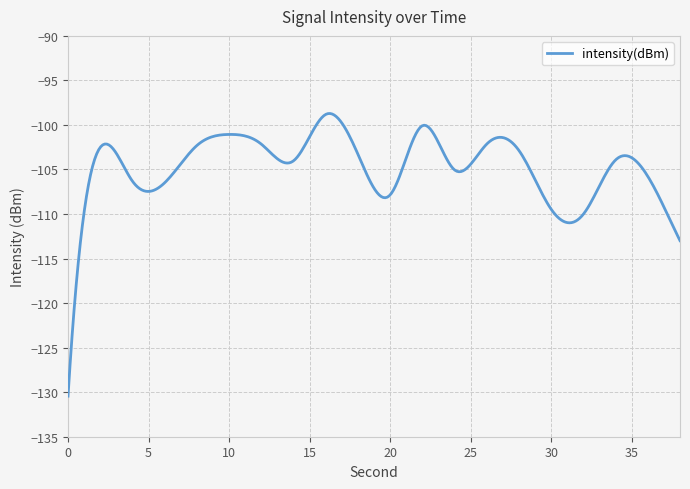

What is the greatest value displayed?

-98.7